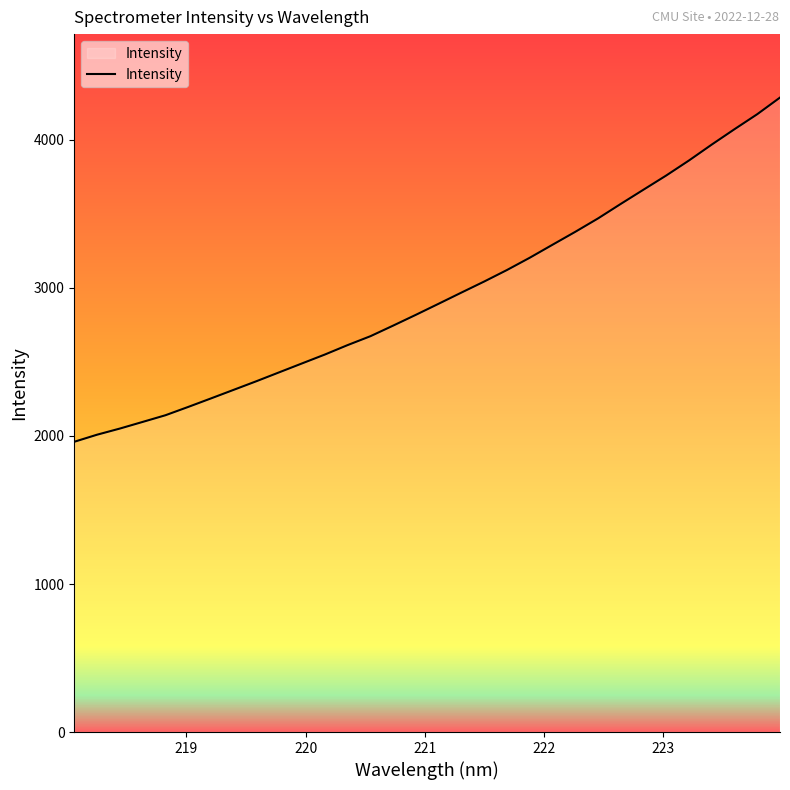

What is the minimum value shown in the chart?

1960.9